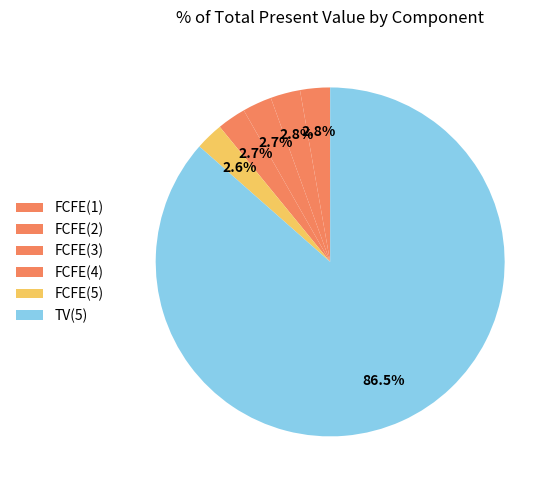

How many slices are in this pie chart?

6